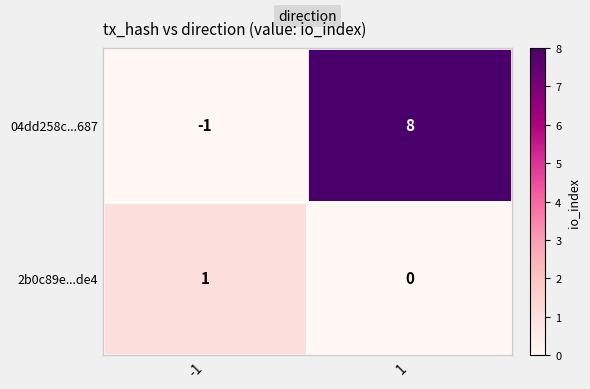

What is the difference between the maximum and minimum values in the 04dd258c...687 series?

9